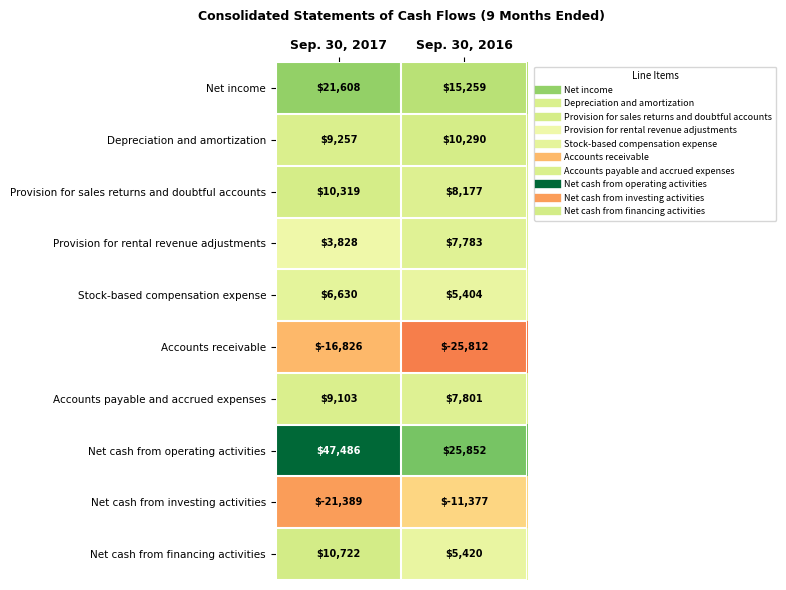

Read the Net income value at Sep. 30, 2016.

15259